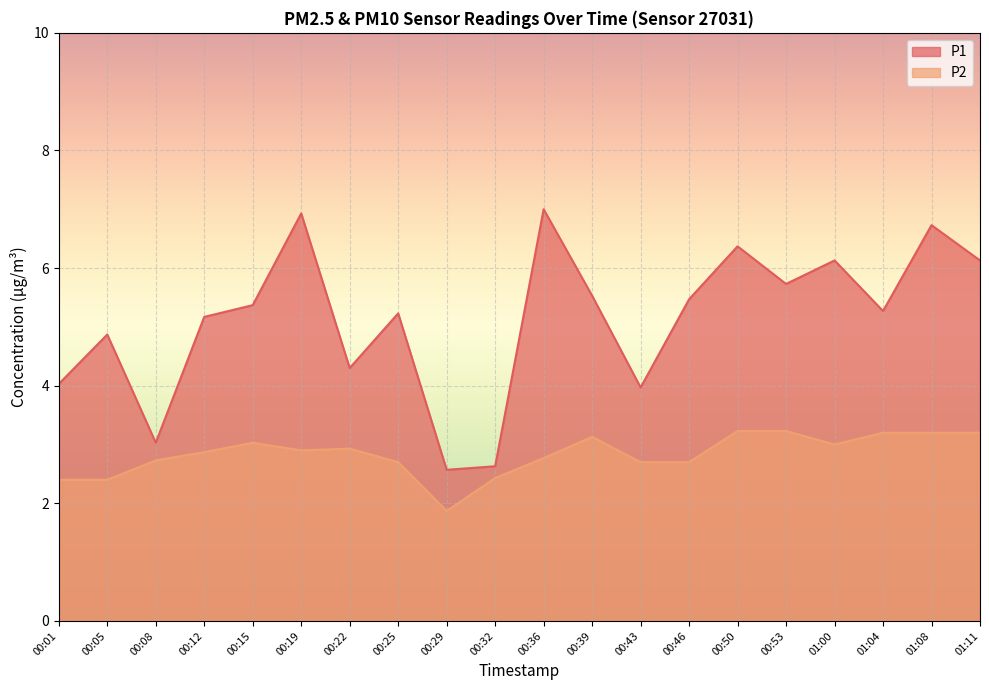

Rank the series by their maximum value, from lowest to highest.

P2, P1